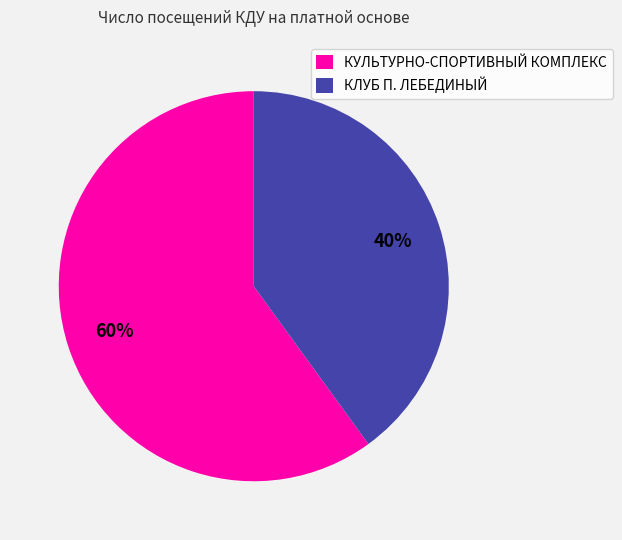

Count the number of slices in the pie.

2